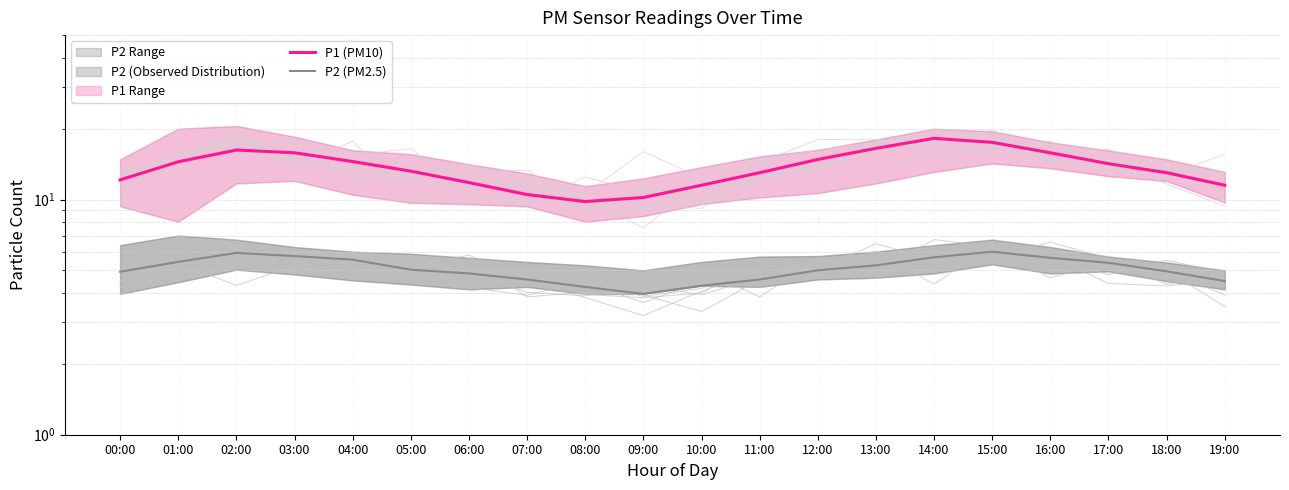

What is the lowest value of the P2 (PM2.5) series?

4.0